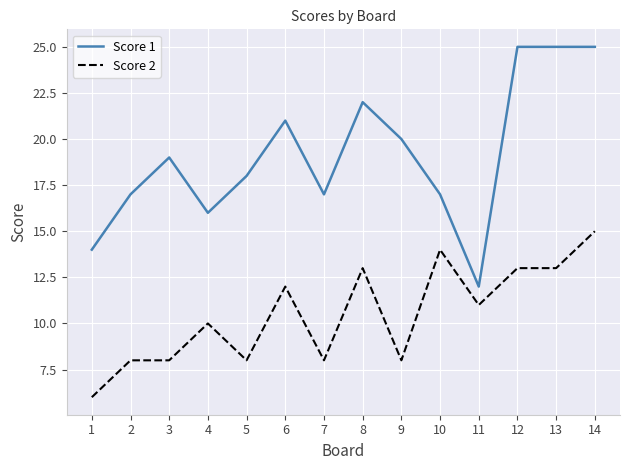

The Score 1 series shows 22 at 8. True or false?

True